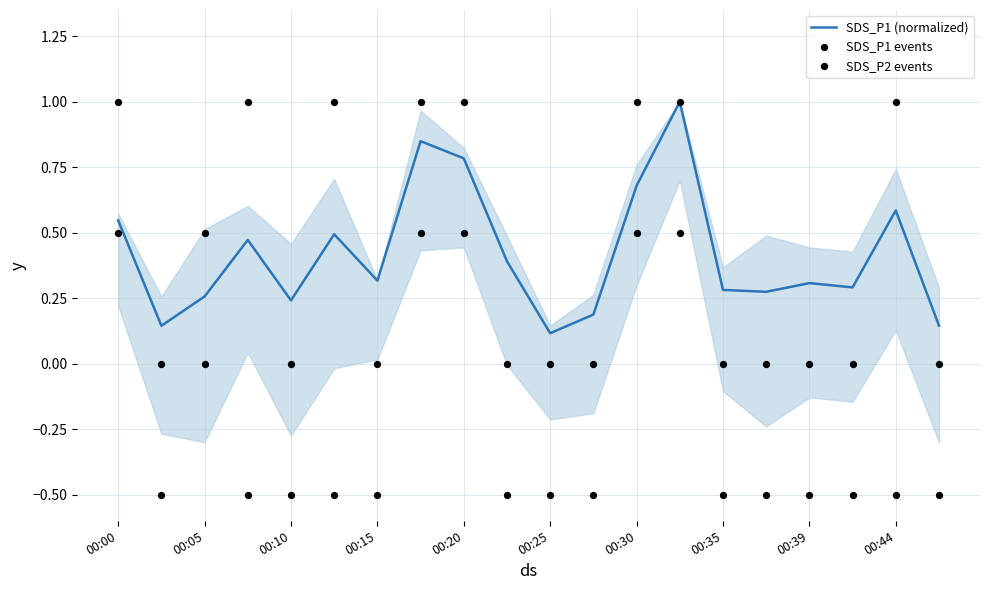

Is the value of SDS_P2 events at 17 greater than the value of SDS_P1 events at 19?

No